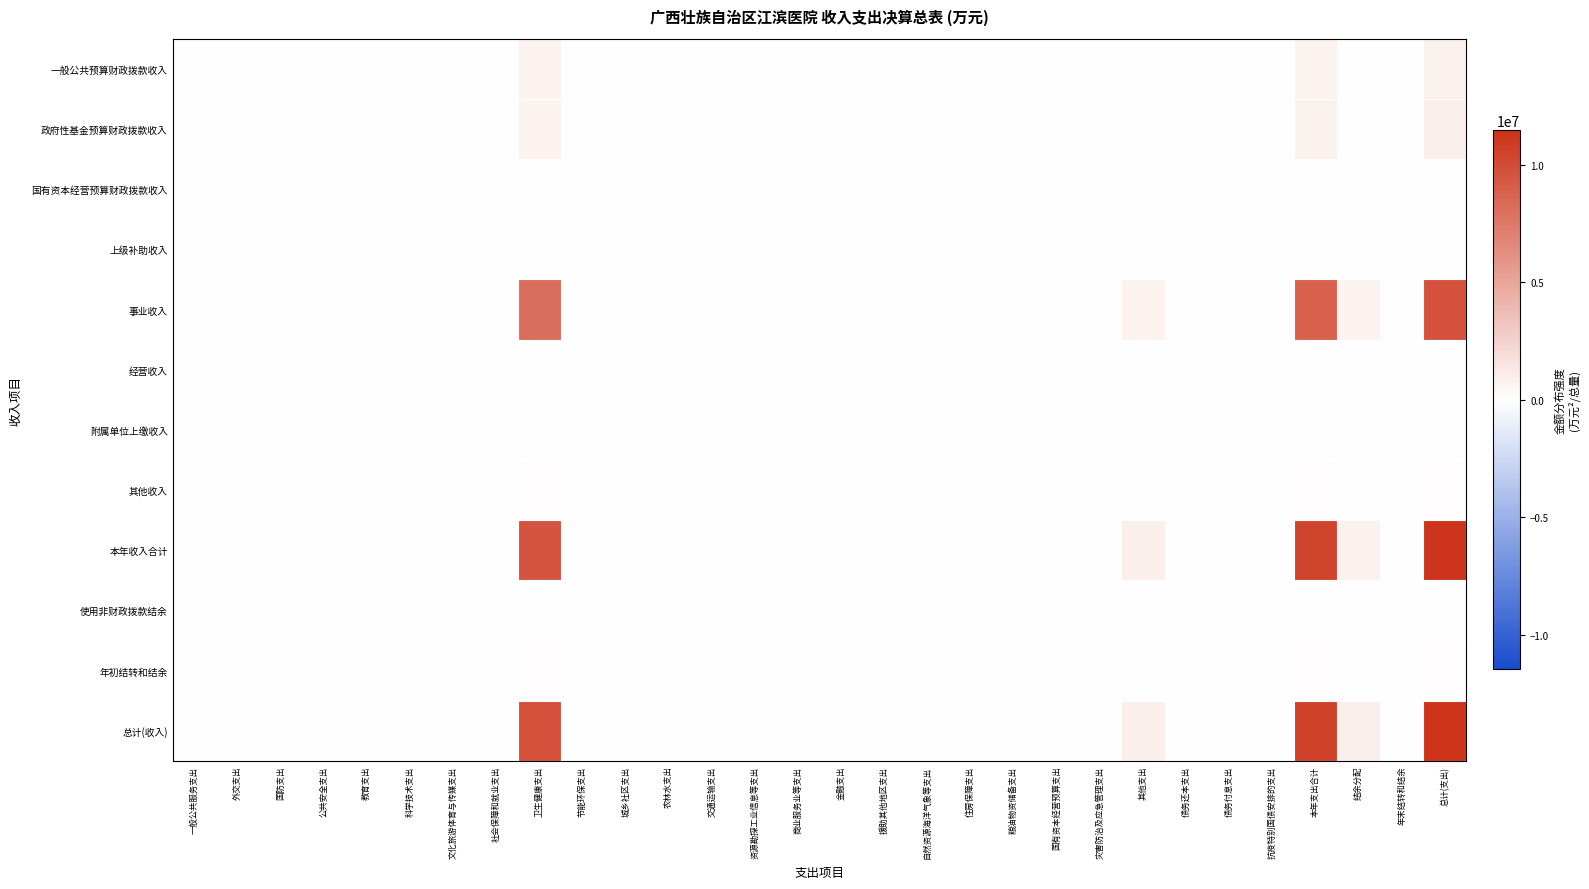

What is the difference between the highest and lowest values at 年末结转和结余?

77791.1